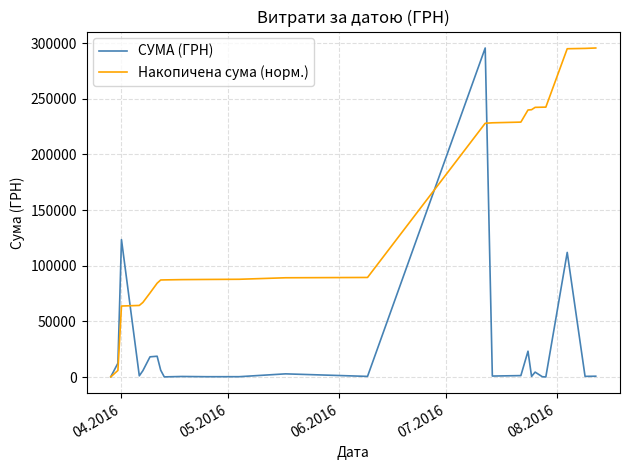

What is the average value of the Накопичена сума (норм.) series?

150256.9